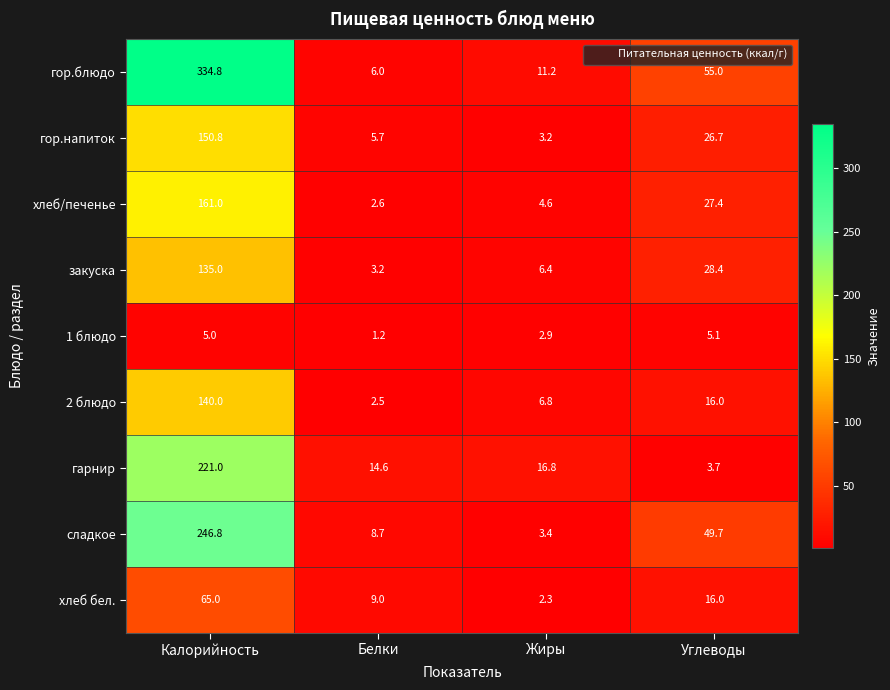

Which series has the largest total across all categories?

гор.блюдо